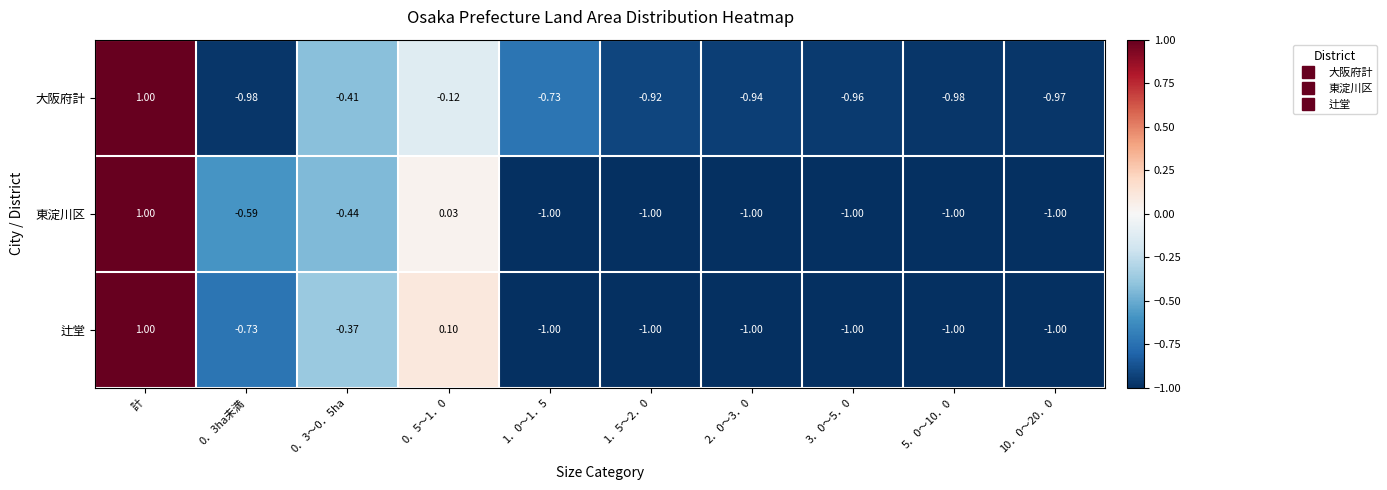

How many data points in 大阪府計 are above 0?

1